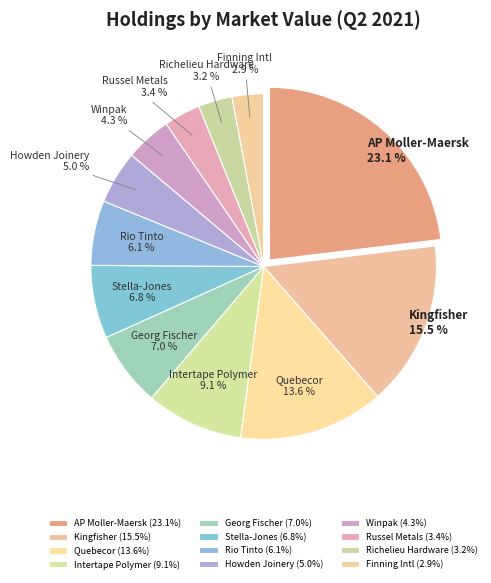

What is the ratio of the value at Kingfisher to the value at Stella-Jones?

2.3